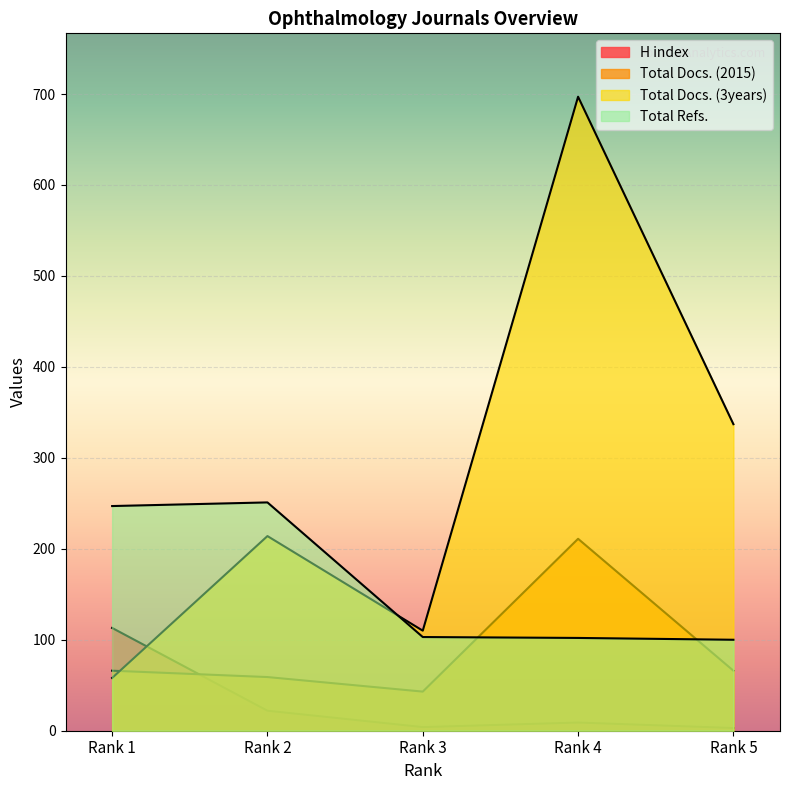

At which label is Total Docs. (2015) closest to 127?

Rank 1